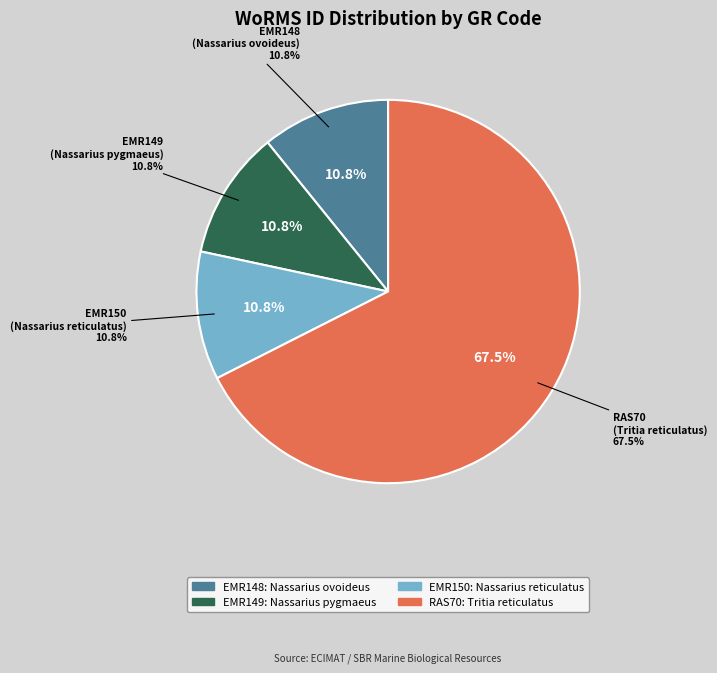

True or false: EMR149 accounts for 25% of the total.

False